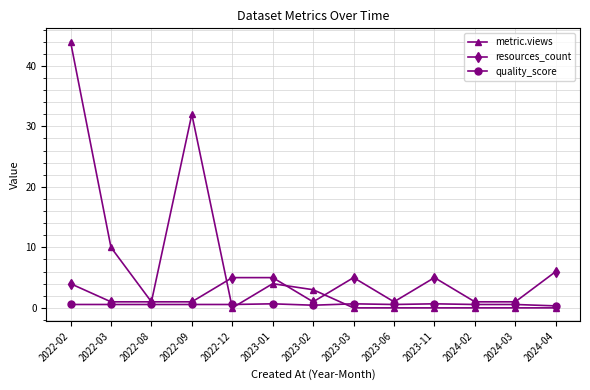

List the series in order of their peak value, lowest first.

quality_score, resources_count, metric.views